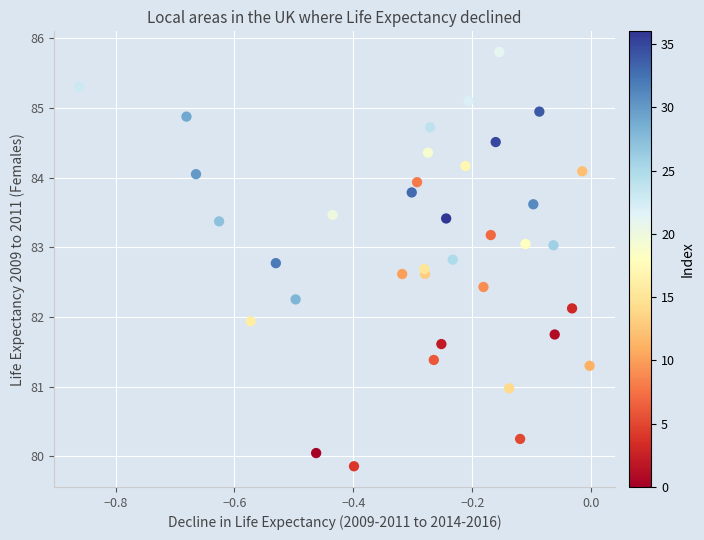

What is the range of Y values (max minus min)?

5.9